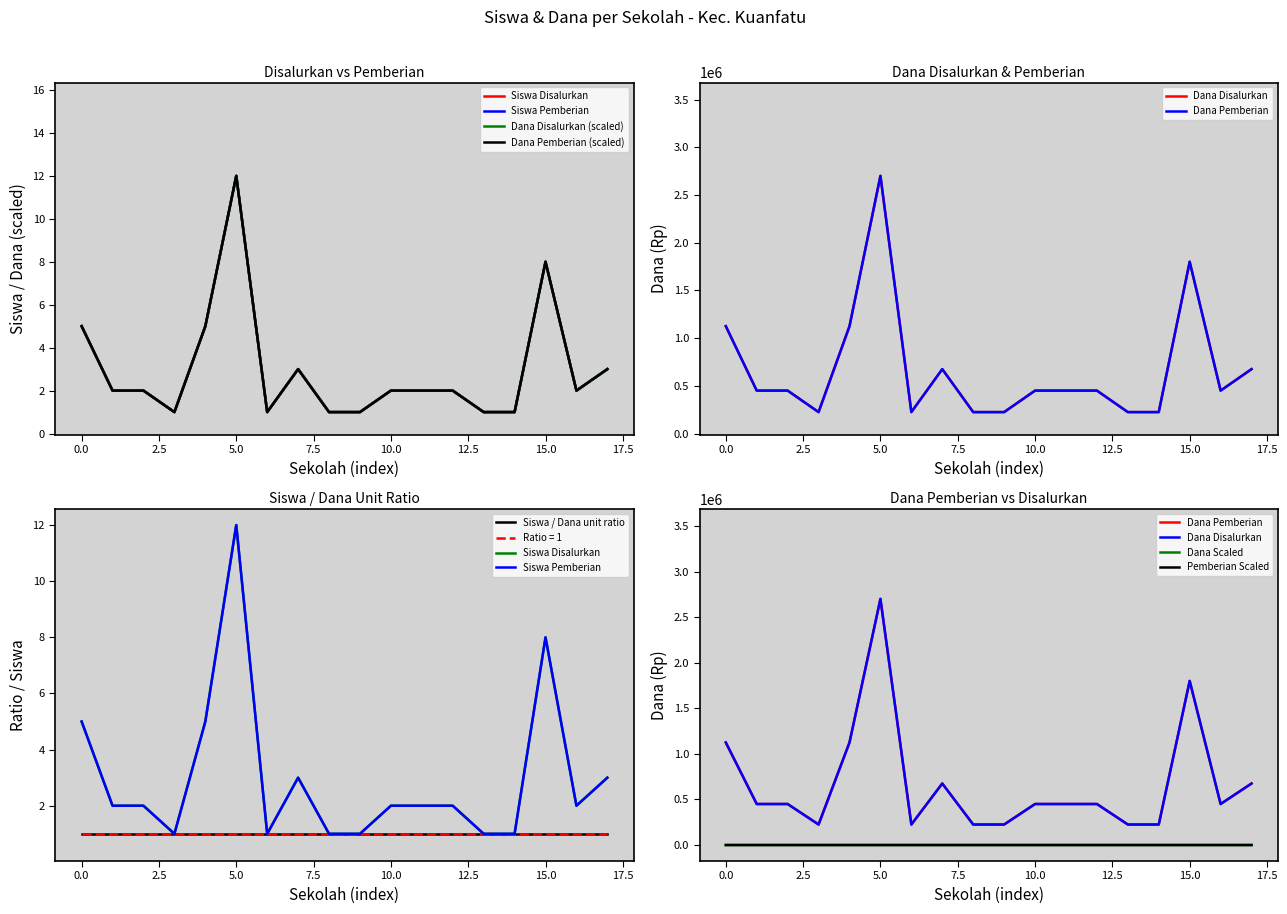

True or false: Dana Disalurkan and Dana Pemberian cross at least once.

False